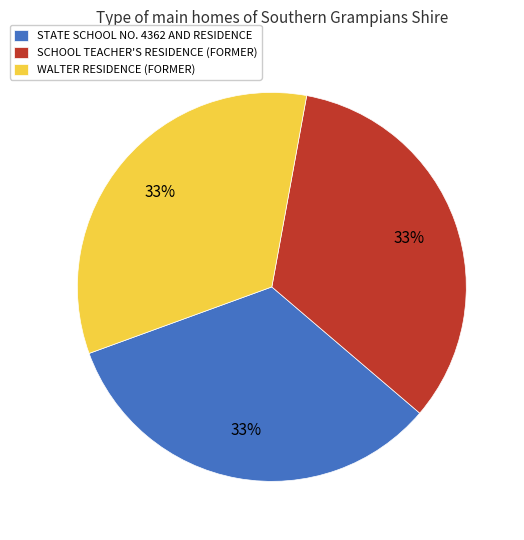

What is the ratio of the value at WALTER RESIDENCE (FORMER) to the value at SCHOOL TEACHER'S RESIDENCE (FORMER)?

1.0